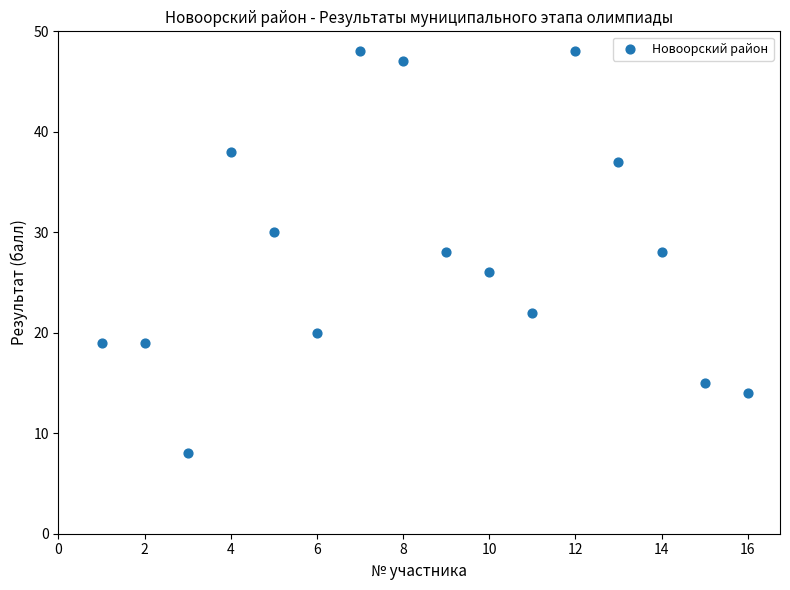

What is the range of Y values (max minus min)?

40